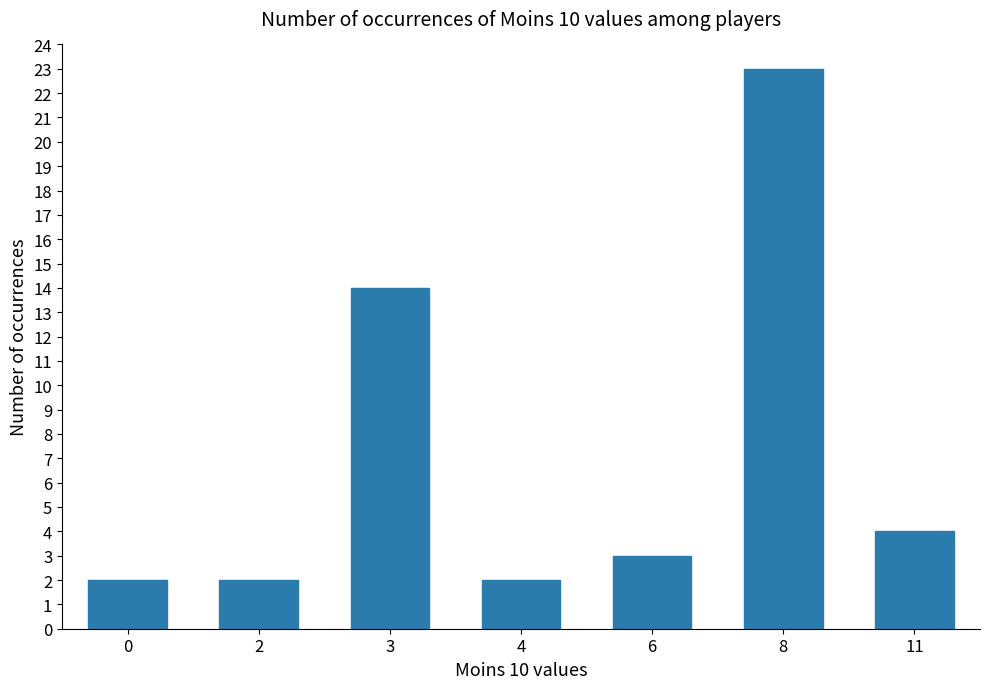

Where does the data first go above 3?

3